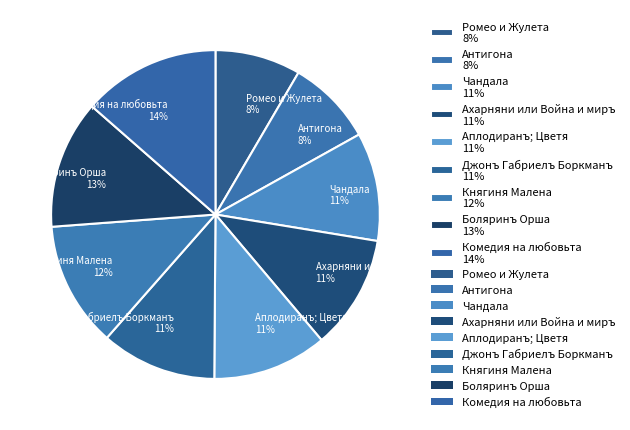

True or false: Антигона accounts for 8% of the total.

True